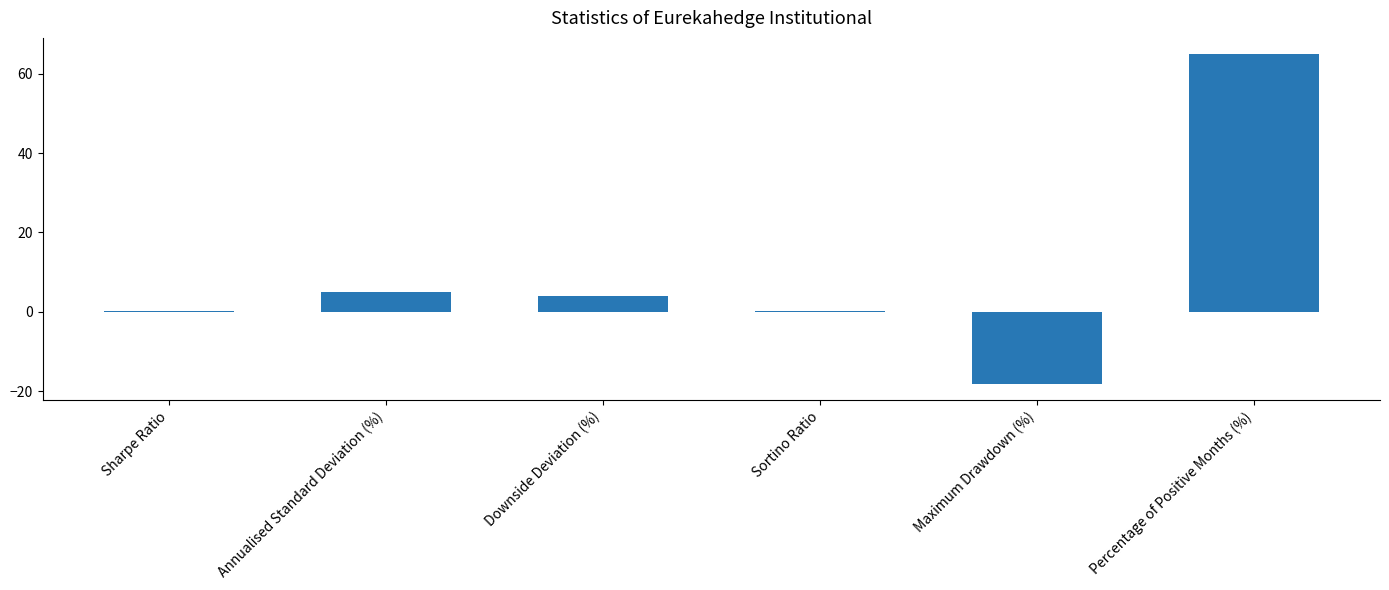

Which category has the highest value across all series?

Percentage of Positive Months (%)